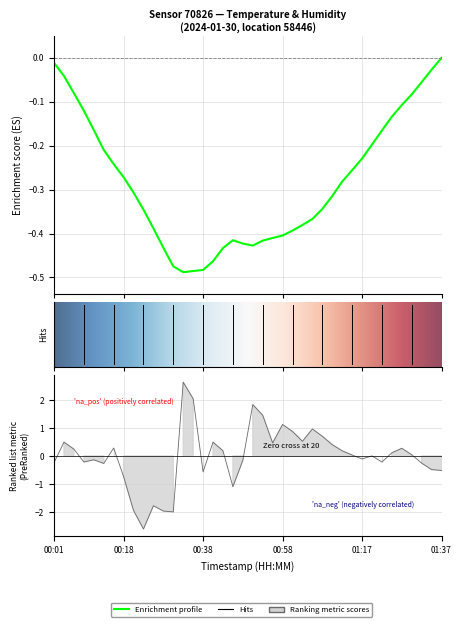

The value at 18 is -1.5. True or false?

False